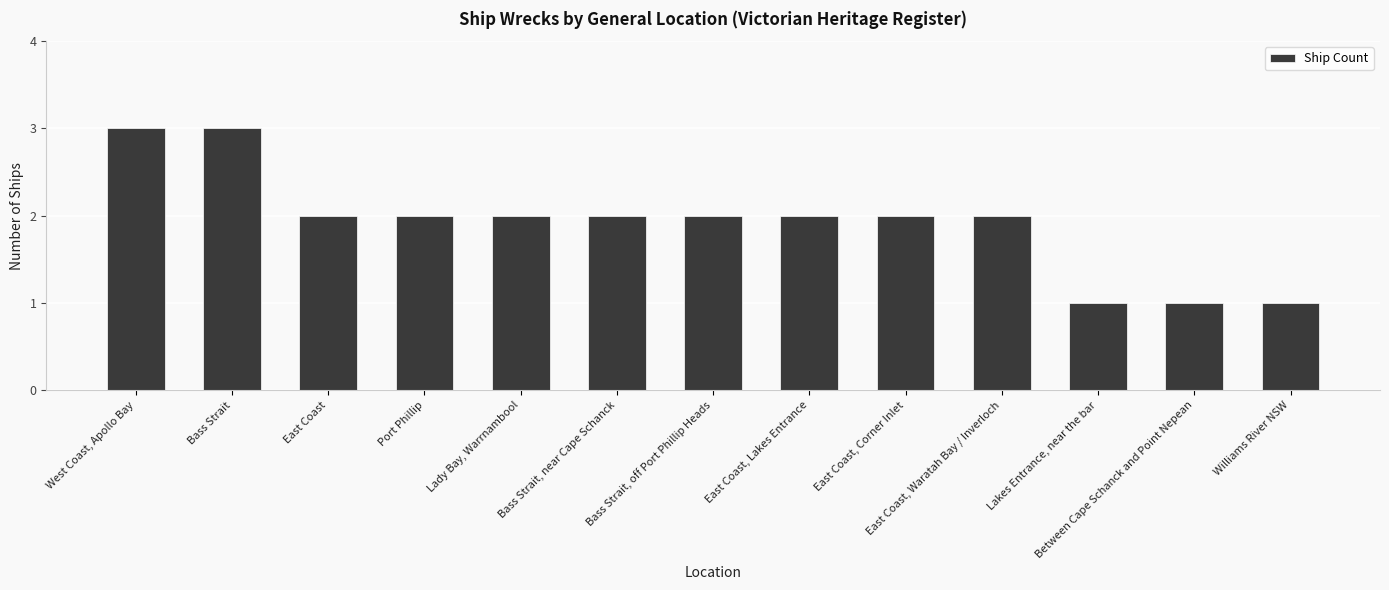

The chart shows a value of 2 at Bass Strait, near Cape Schanck. True or false?

True